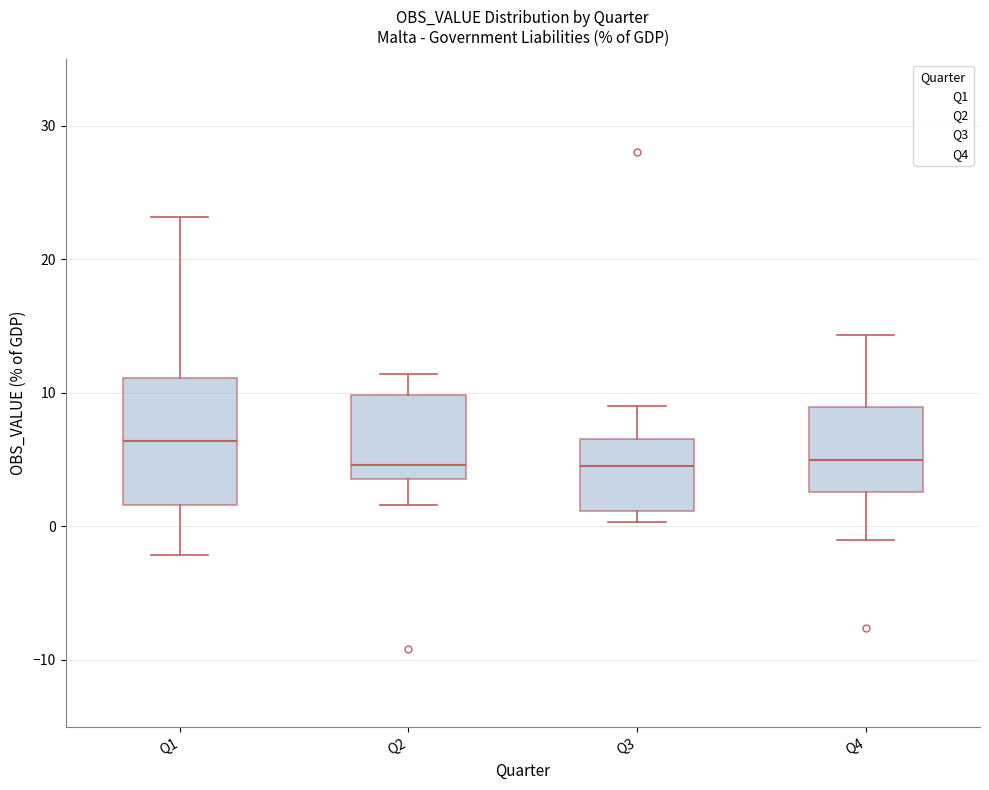

Reading left to right, transcribe this box plot: for each box, give where its median line is, the range the box spans, and where its two whiskers end, as read against the y-axis. The values are not printed on the chart, so give them approximately, as read against the axis.

Q1: median 6, box 2 to 11, whiskers -2 to 23
Q2: median 5, box 4 to 10, whiskers 2 to 11
Q3: median 5, box 1 to 7, whiskers 0 to 9
Q4: median 5, box 3 to 9, whiskers -1 to 14